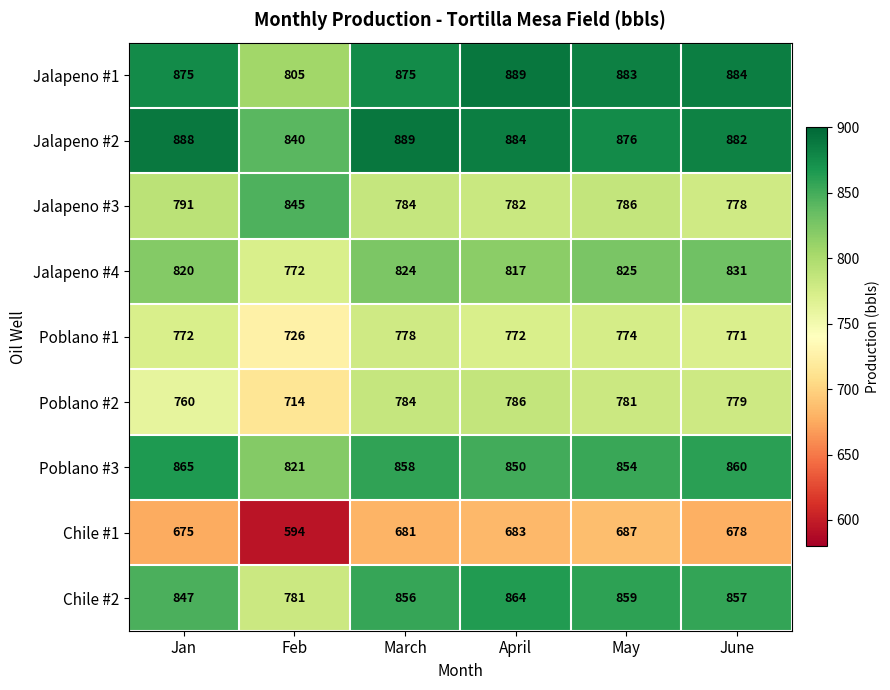

True or false: Chile #1 has a value of 983 at May.

False